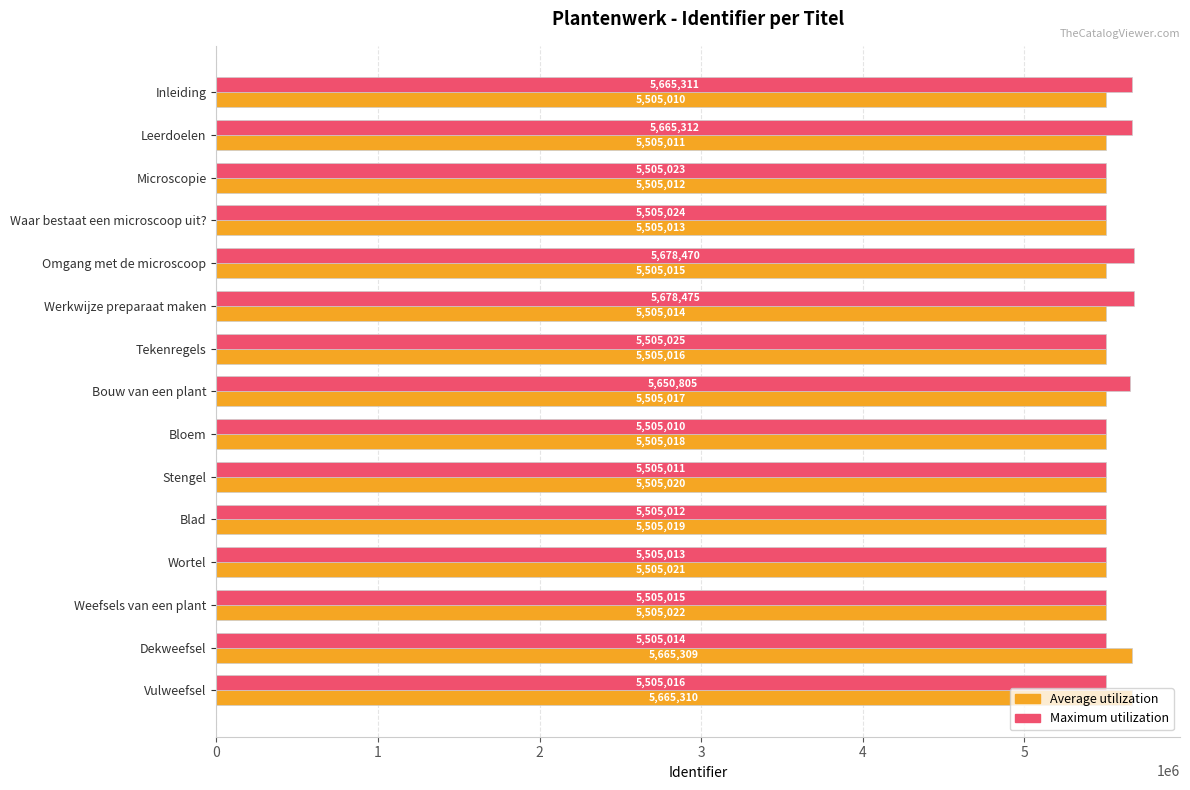

At how many categories does at least one series exceed 5619064?

7